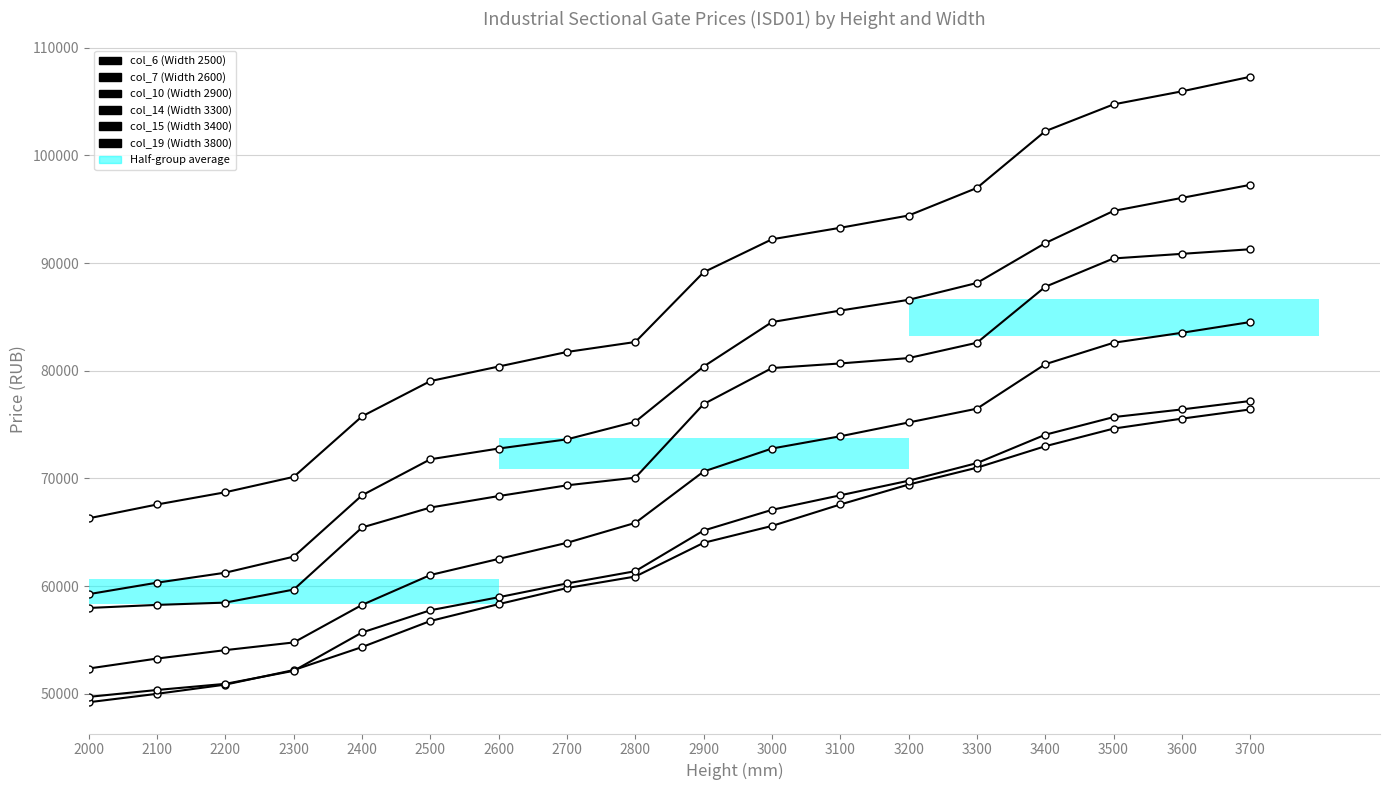

What is the difference between the maximum and minimum values in the col_6 (Width 2500) series?

27202